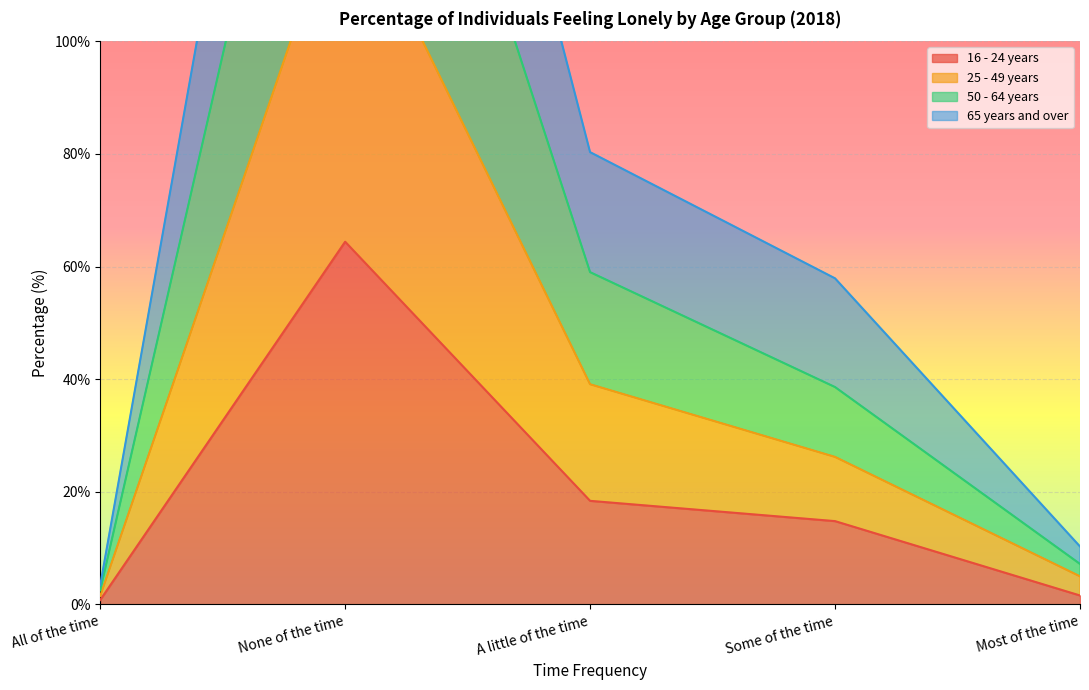

Rank the series by their average value, from highest to lowest.

65 years and over, 25 - 49 years, 50 - 64 years, 16 - 24 years